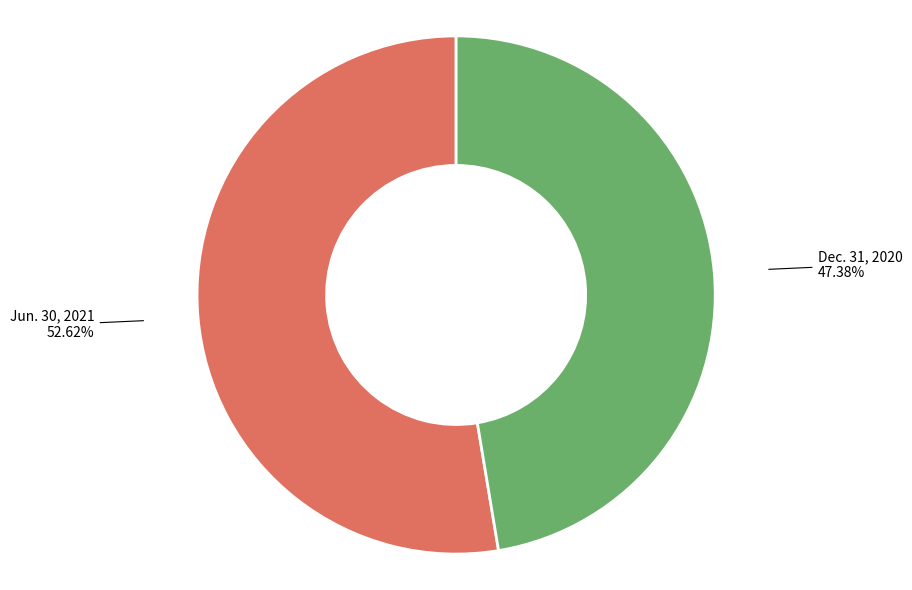

Does any single category account for the majority?

Yes